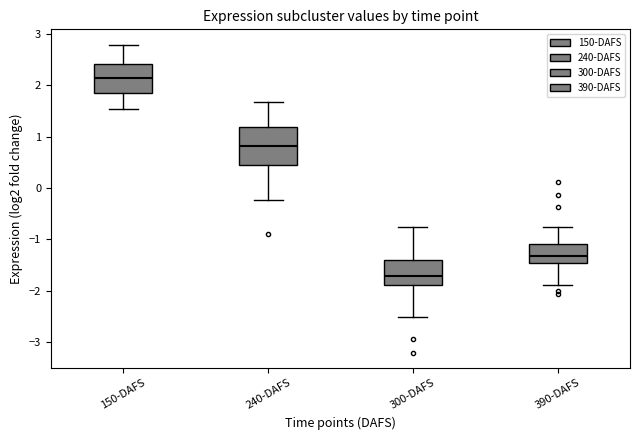

Reading left to right, read every box against the y-axis: the position of its median line, the range the box covers, and the ends of its whiskers. The values are not printed on the chart, so give them approximately, as read against the axis.

150-DAFS: median 2.1, box 1.8 to 2.4, whiskers 1.5 to 2.8
240-DAFS: median 0.8, box 0.4 to 1.2, whiskers -0.2 to 1.7
300-DAFS: median -1.7, box -1.9 to -1.4, whiskers -2.5 to -0.8
390-DAFS: median -1.3, box -1.5 to -1.1, whiskers -1.9 to -0.8